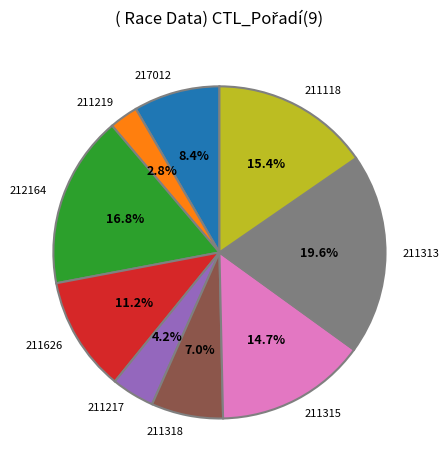

What is the total percentage of 212164 and 211626?

28.0%